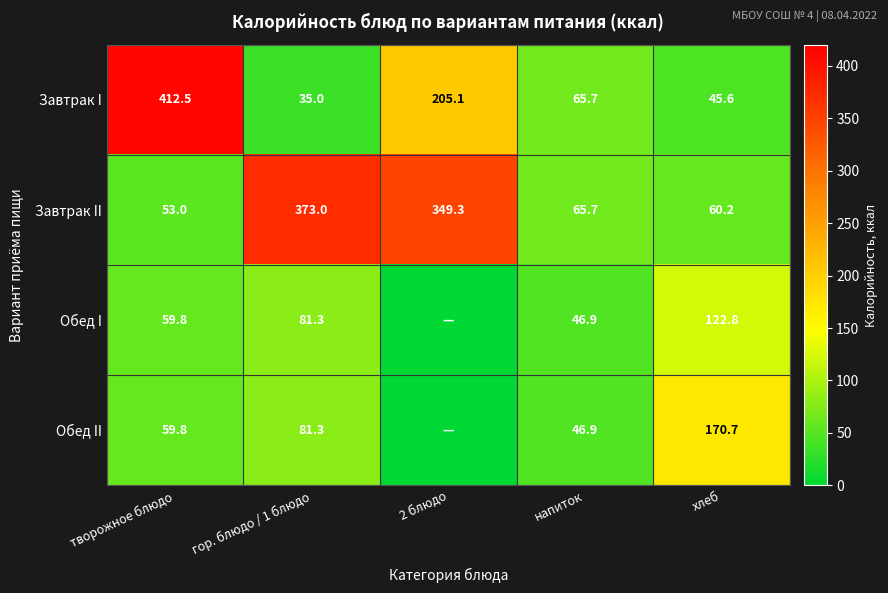

What is the difference between the maximum and minimum values in the Завтрак I series?

377.5